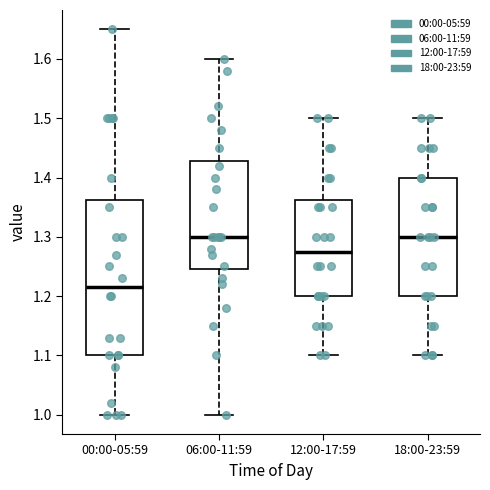

Which box's median line is the lowest?

00:00-05:59